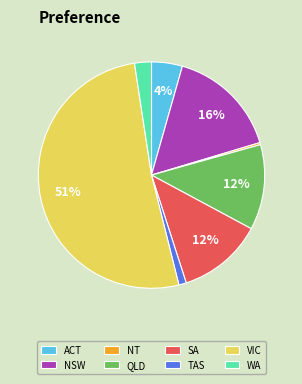

True or false: TAS accounts for 11% of the total.

False